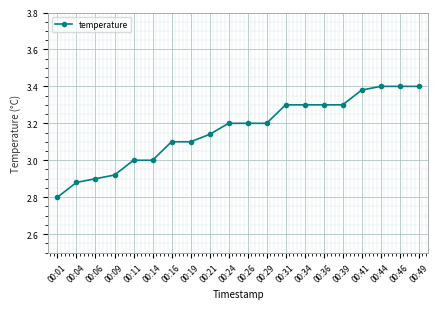

What is the smallest value displayed?

2.8